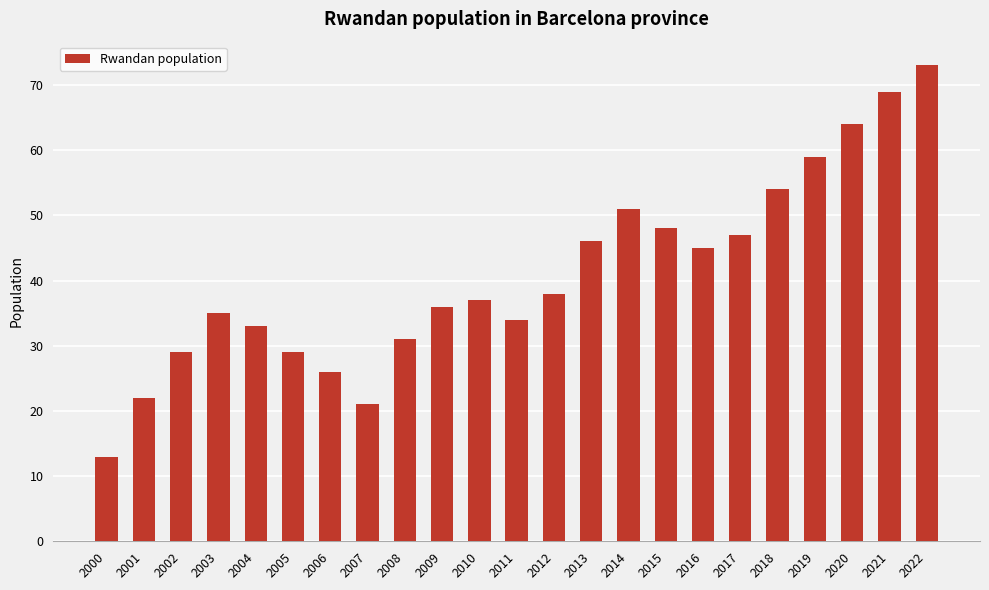

The value at 2010 is 37. True or false?

True